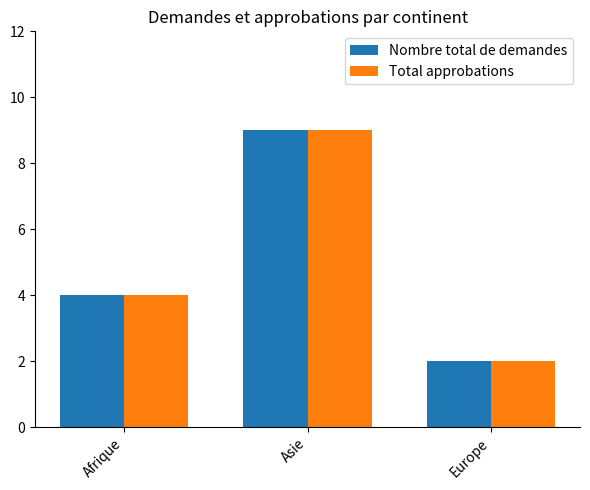

Where is Nombre total de demandes nearest to the value 5?

Afrique